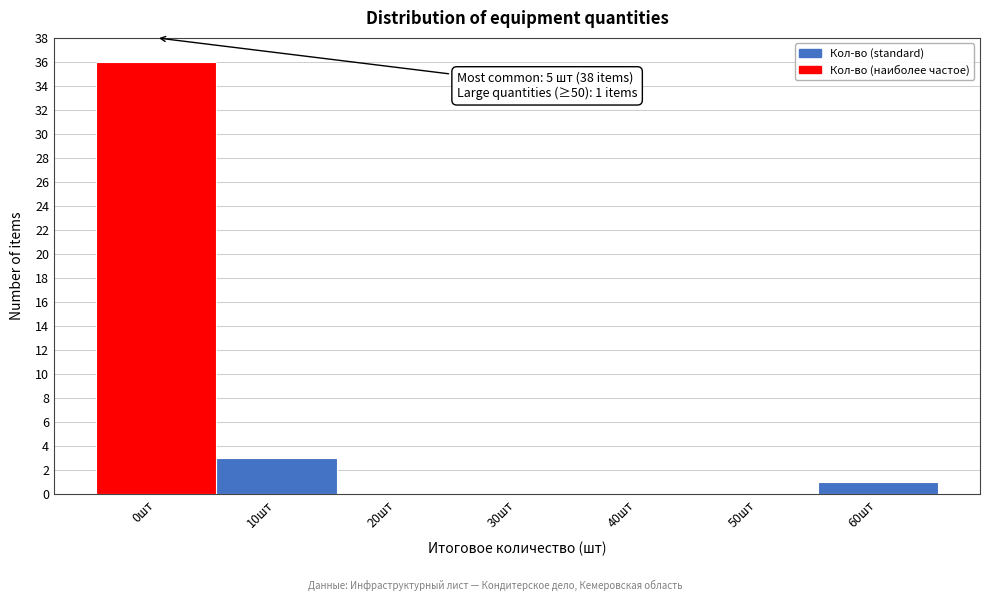

Reading left to right, extract all data points from this chart.

0шт=36	10шт=3	20шт=0	30шт=0	40шт=0	50шт=0	60шт=1